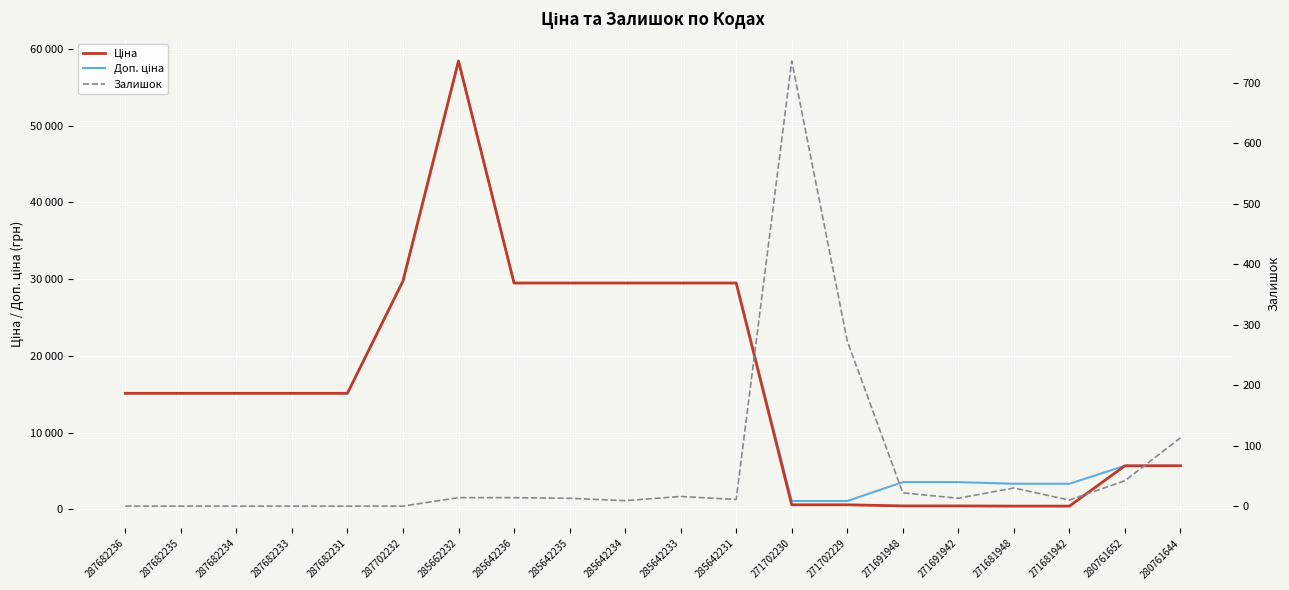

At which label is Доп. ціна closest to 29754?

287702232